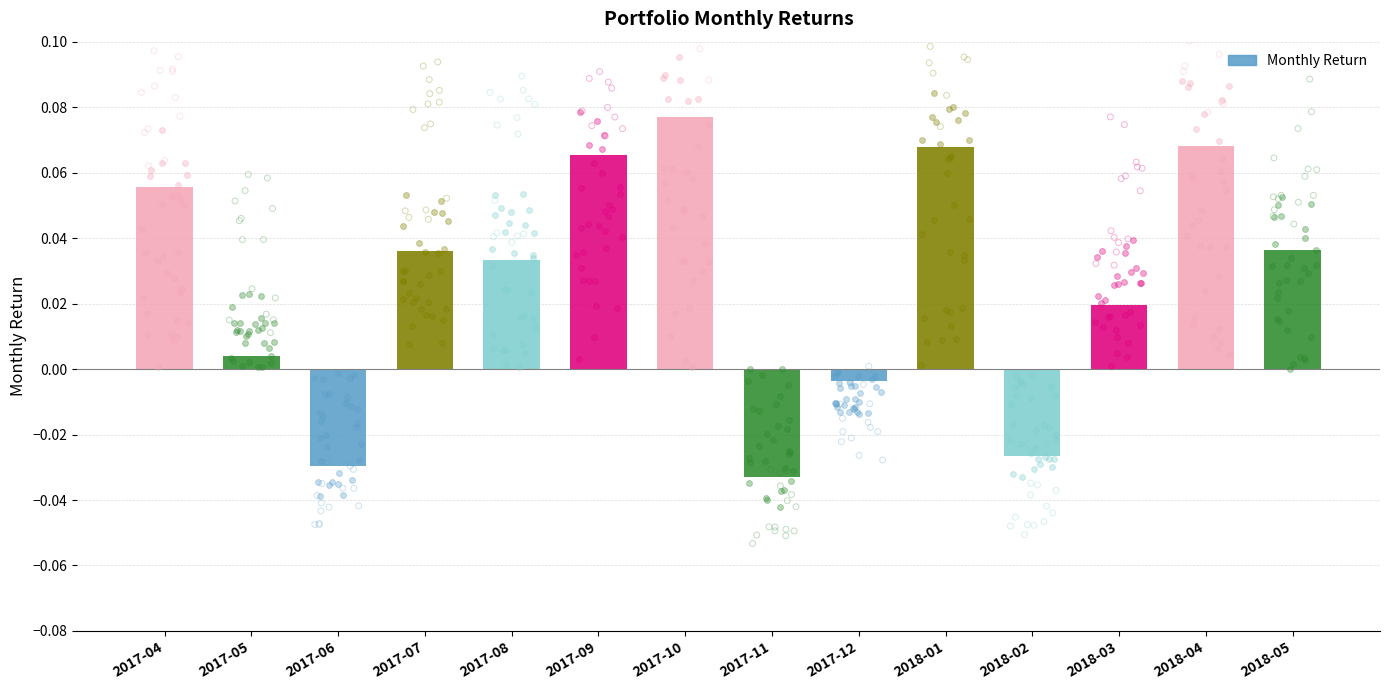

Between 2018-05 and 2017-11, which is larger?

2018-05